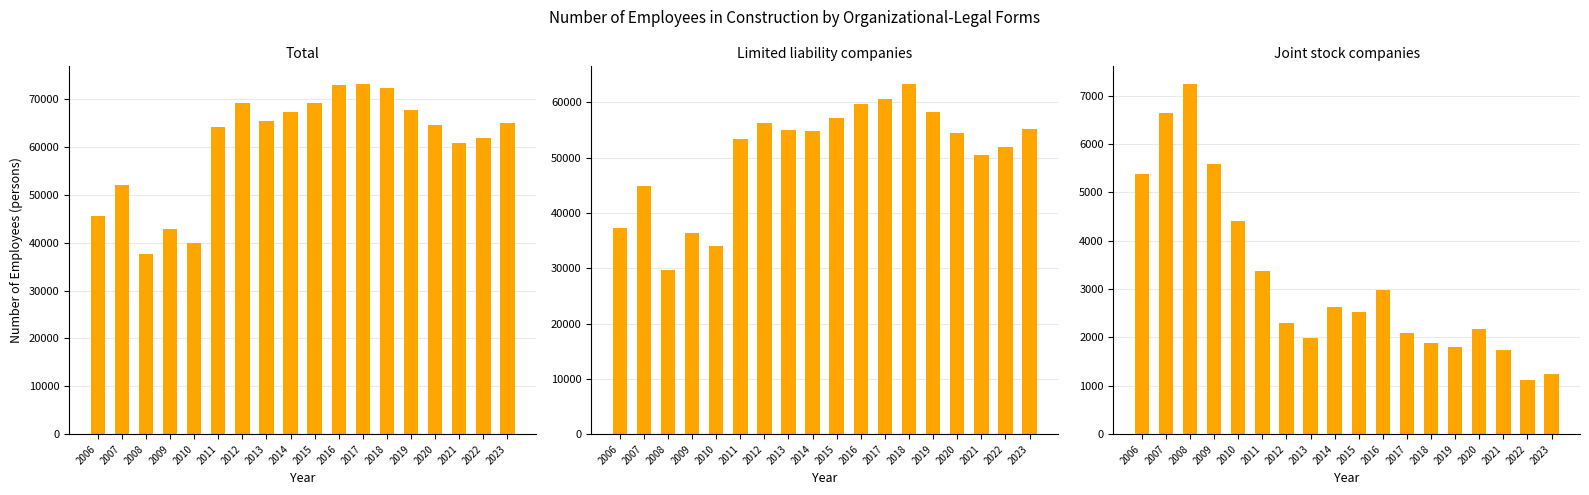

What is the sum of the Total values at 2017 and 2014?

140357